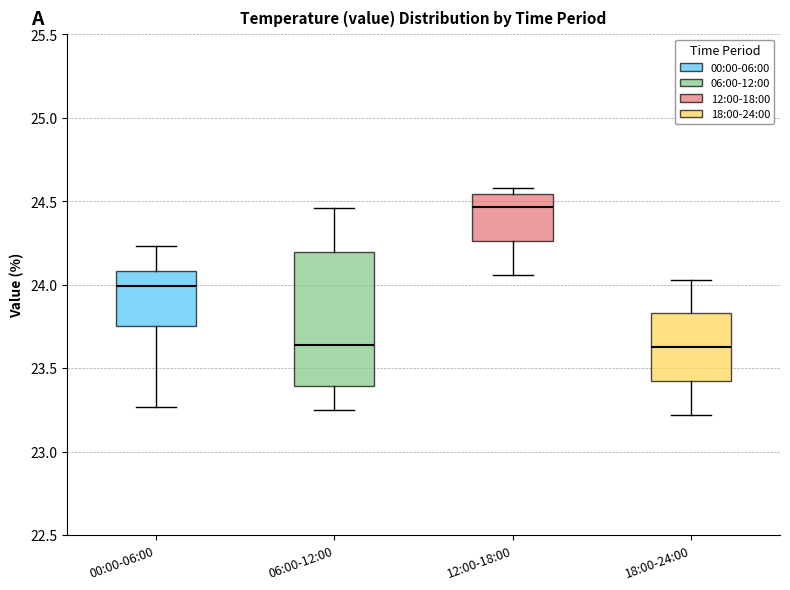

Where does the median line of the box for 06:00-12:00 sit on the y-axis? The values are not printed on the chart, so give them approximately, as read against the axis.

23.65